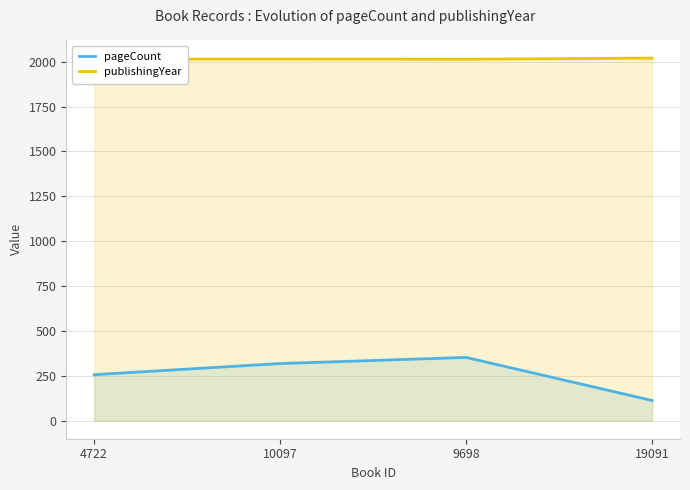

At 4722, list the series in order from largest to smallest.

publishingYear, pageCount